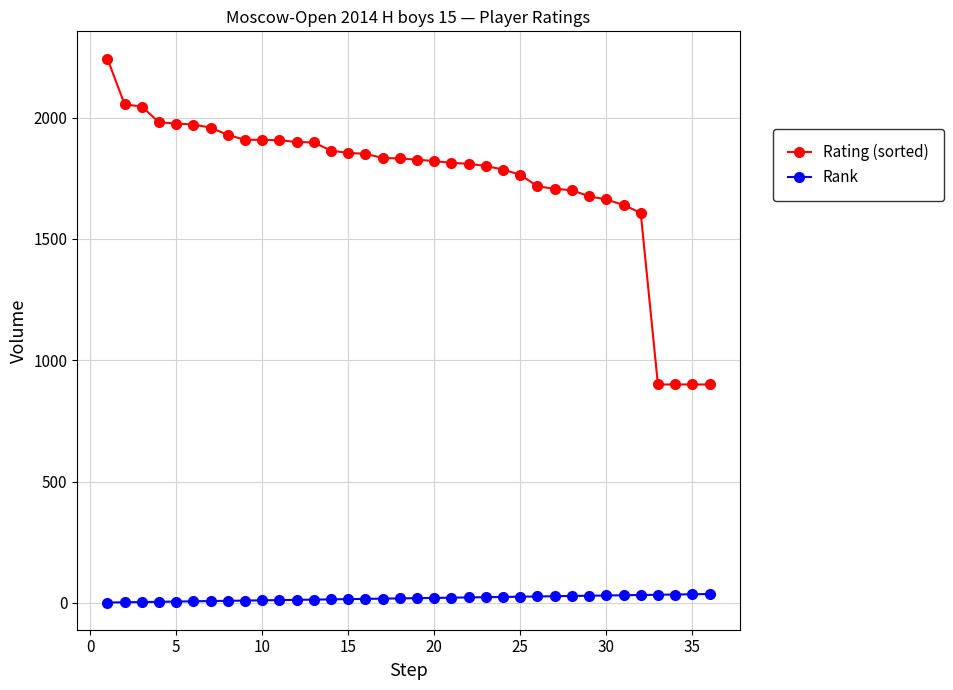

True or false: Rating (sorted) and Rank cross at least once.

False